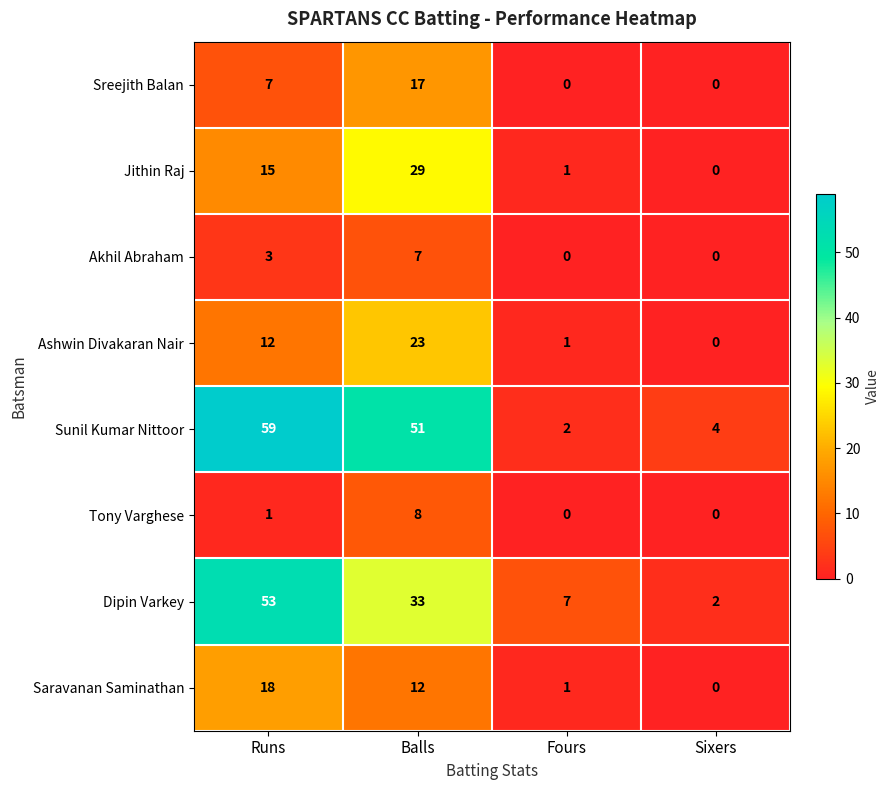

The Jithin Raj series shows 15 at Runs. True or false?

True